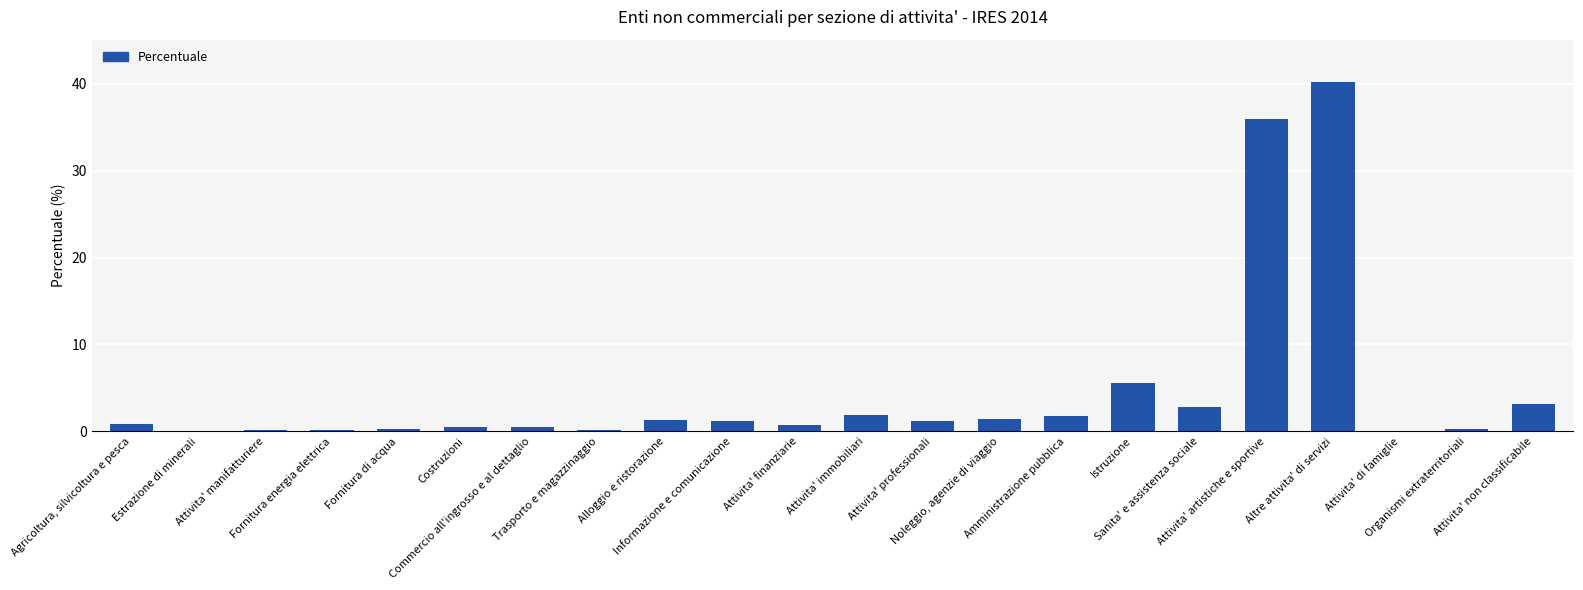

What is the maximum value shown in the chart?

40.3